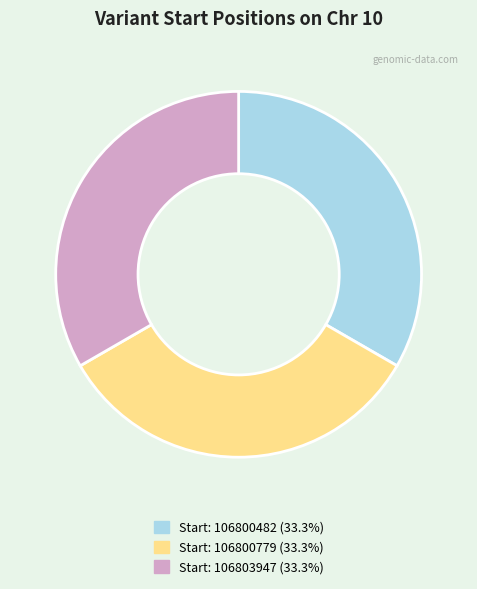

Is there a majority slice in this chart?

No